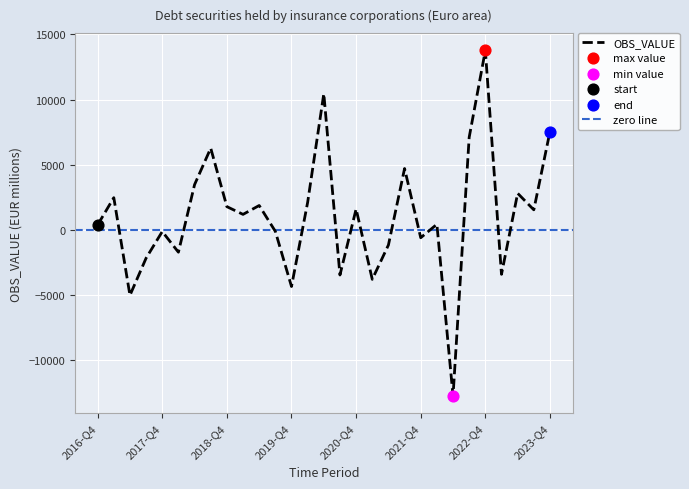

Between 2021-Q4 and 2023-Q2, which is larger?

2023-Q2